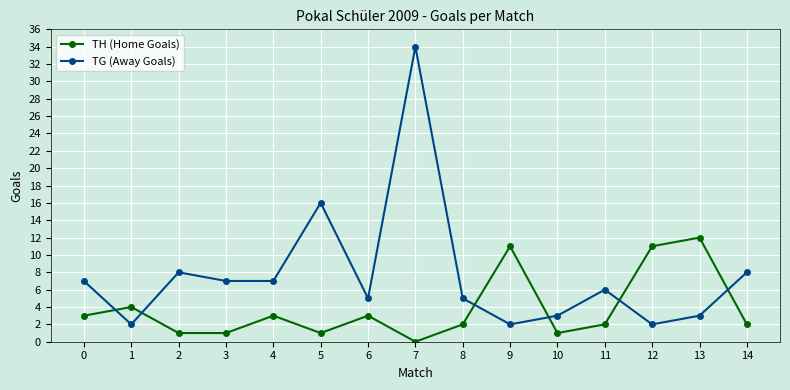

Reading right to left, list all the values displayed in this chart.

TH (Home Goals): 14=2	13=12	12=11	11=2	10=1	9=11	8=2	7=0	6=3	5=1	4=3	3=1	2=1	1=4	0=3
TG (Away Goals): 14=8	13=3	12=2	11=6	10=3	9=2	8=5	7=34	6=5	5=16	4=7	3=7	2=8	1=2	0=7